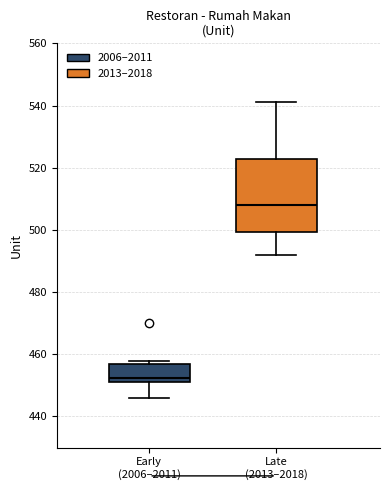

Which box's median line is the highest?

Late (2013–2018)